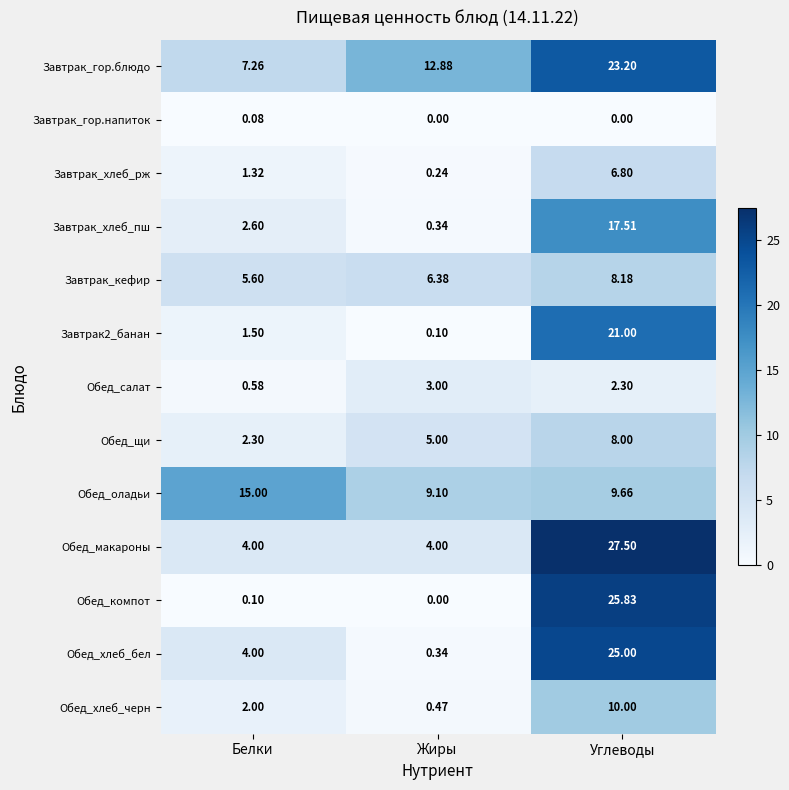

Which category has the lowest value in the Завтрак_кефир series?

Белки